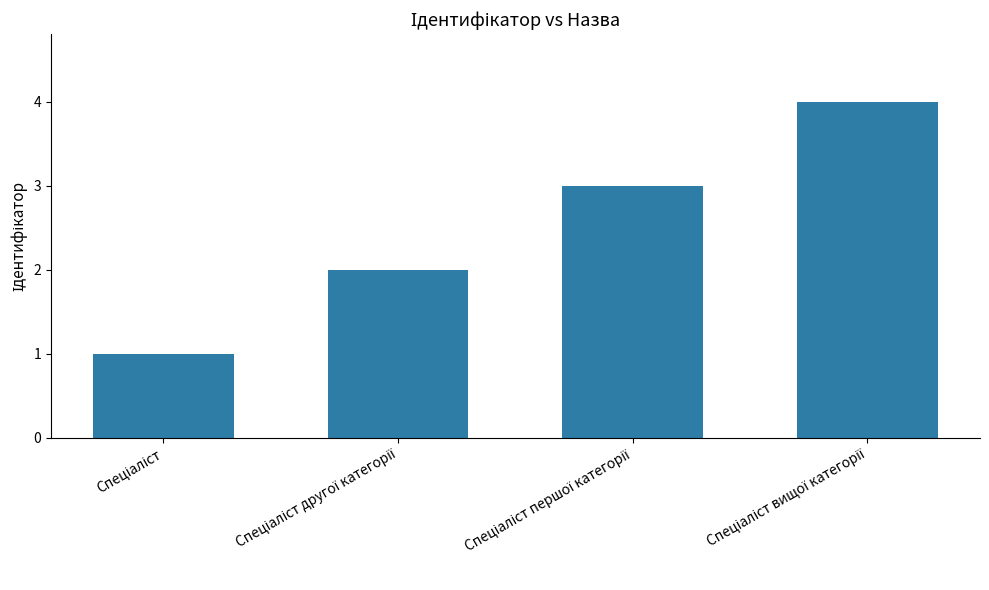

What is the sum of all values?

10